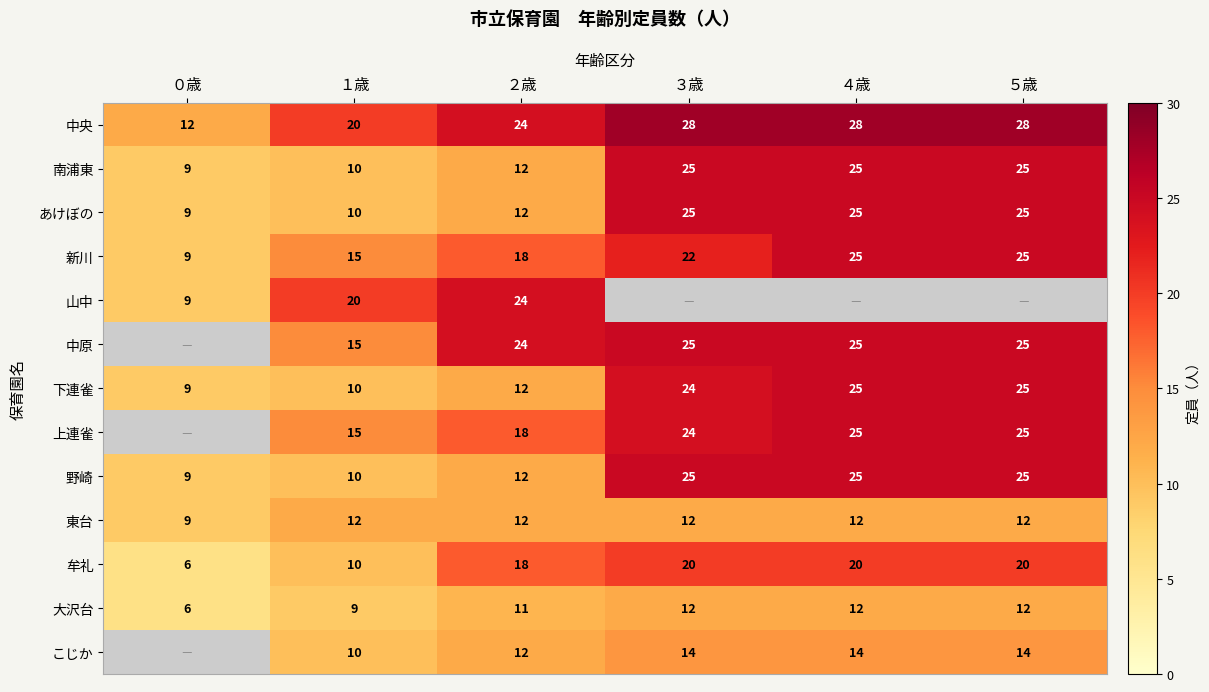

What is the maximum value shown in the chart?

28.0